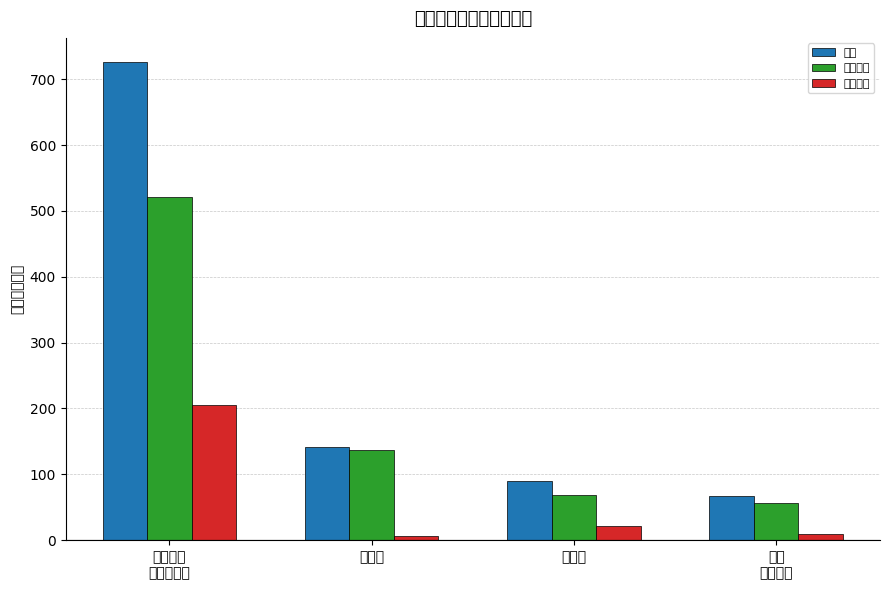

What is the sum of all 项目支出 values?

241.6